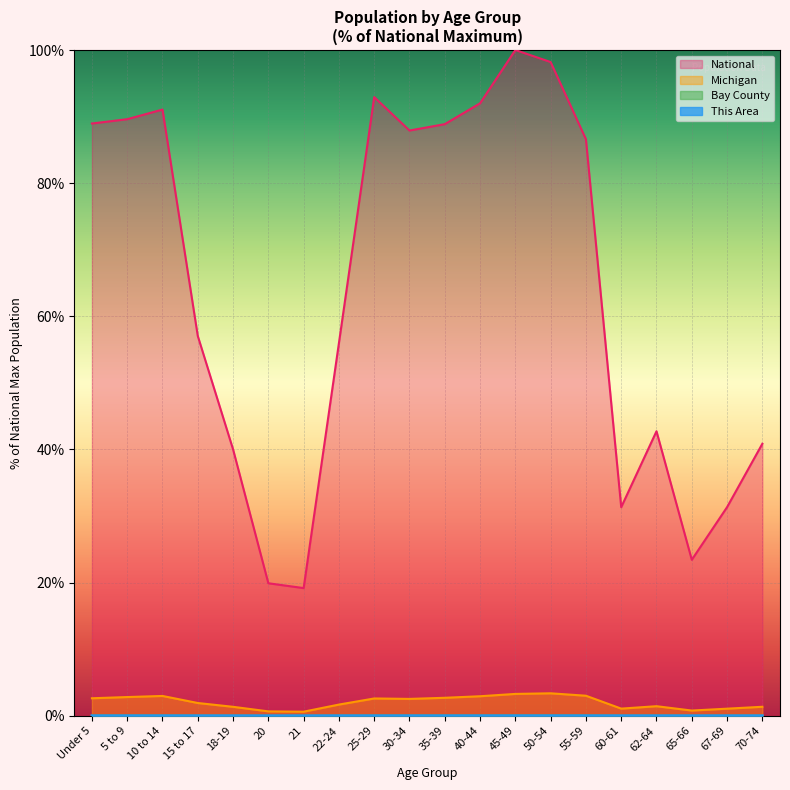

Where does the Michigan series first go above 2?

Under 5